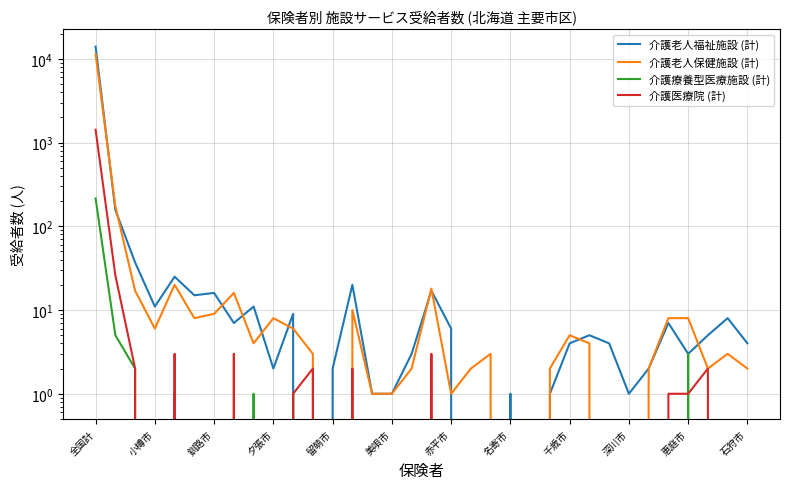

True or false: 介護老人保健施設 (計) and 介護医療院 (計) intersect in this chart.

False